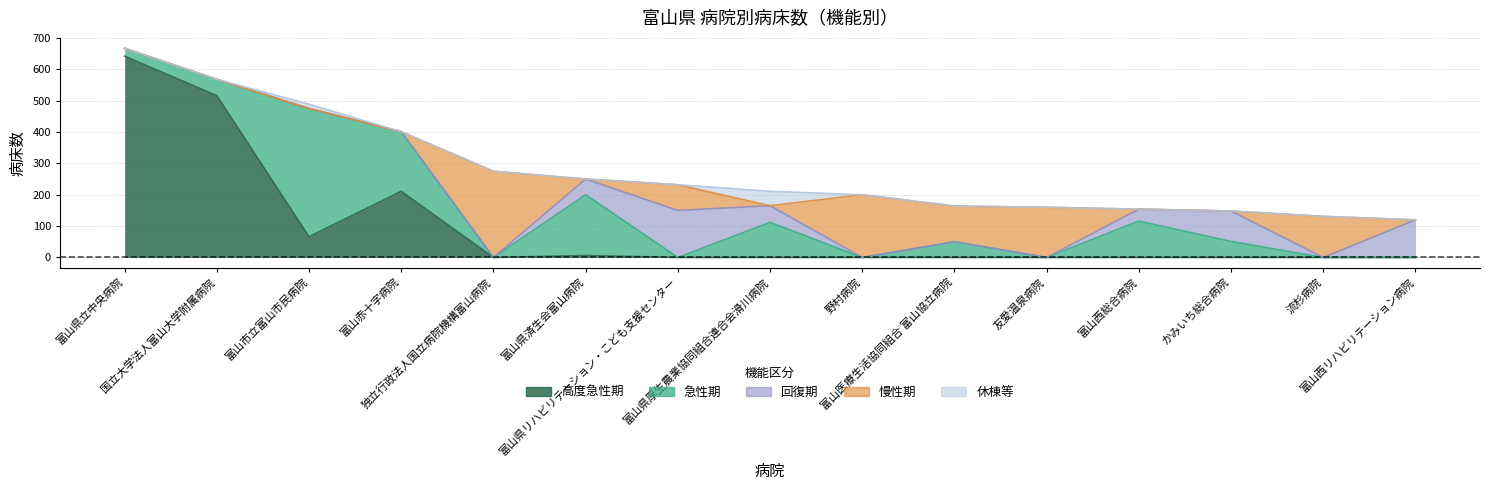

At which category is the sum across all series the highest?

富山県立中央病院